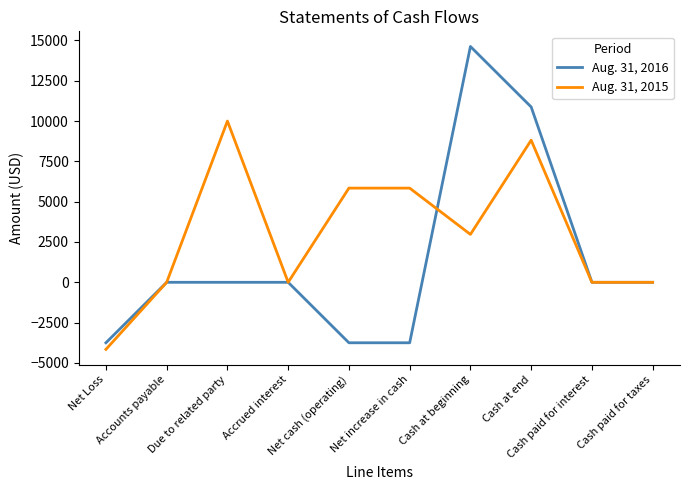

Rank the series by their maximum value, from lowest to highest.

Aug. 31, 2015, Aug. 31, 2016